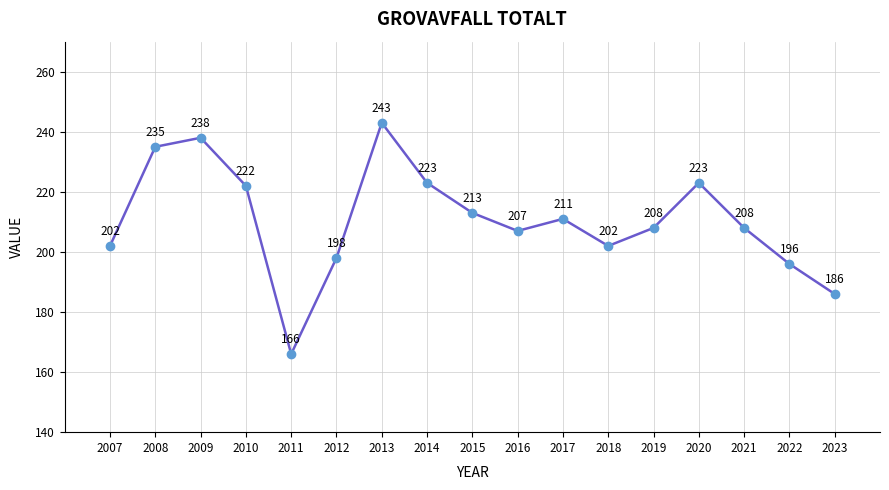

True or false: the data shows 320 at 2019.

False